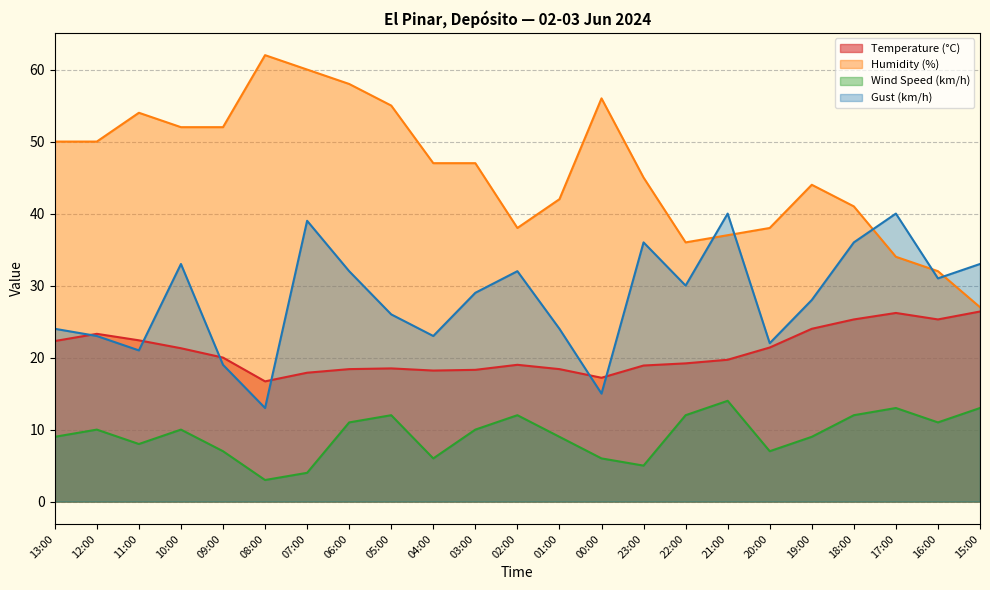

Is the value of Temperature (°C) at 16:00 greater than the value of Gust (km/h) at 18:00?

No